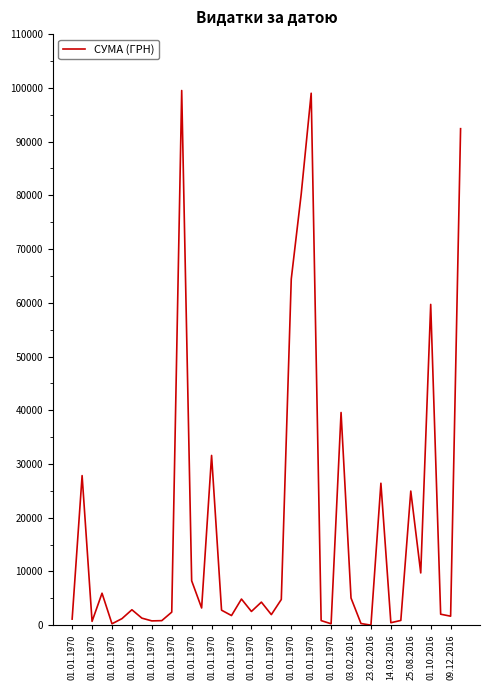

True or false: there are more than 0 points higher than both neighbors.

True